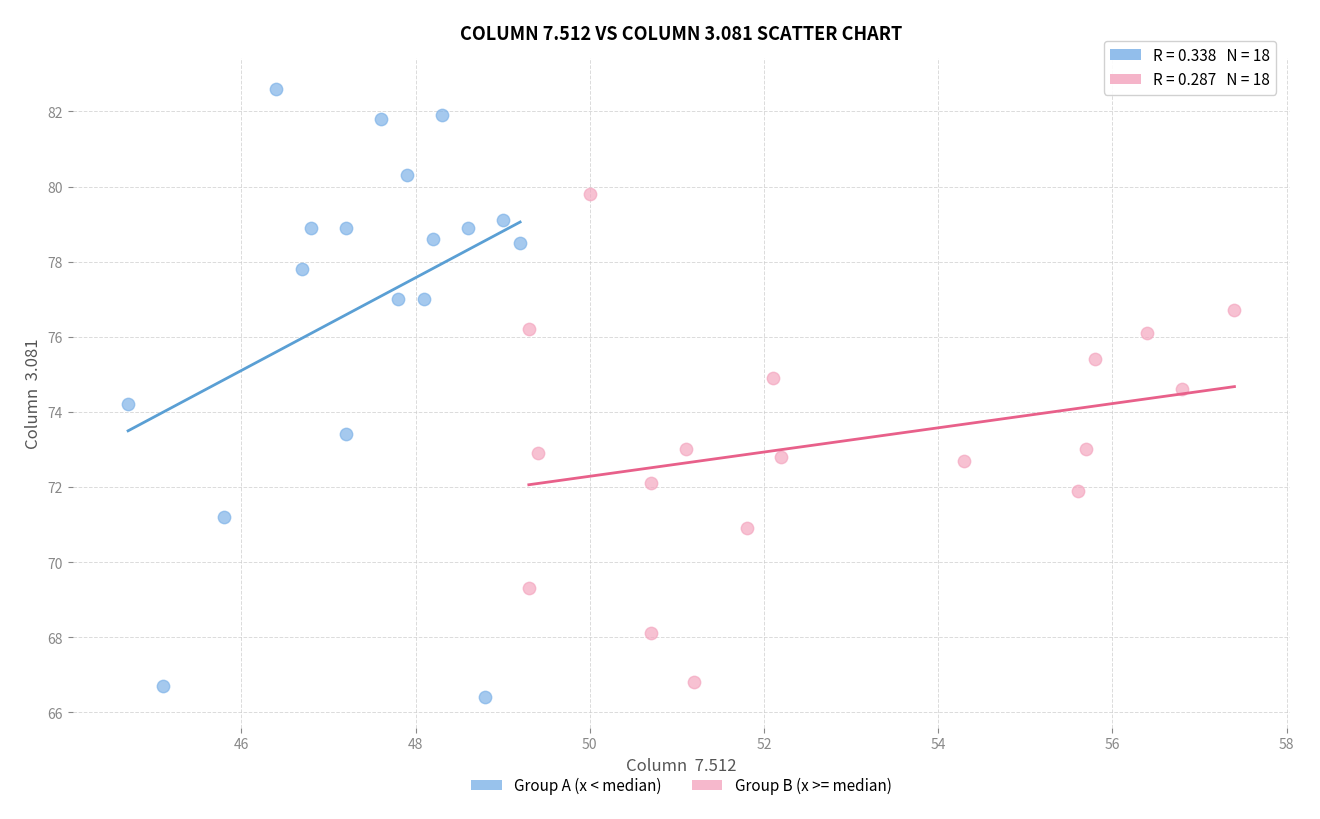

Which series has the widest spread of Y values?

Group A (x < median)